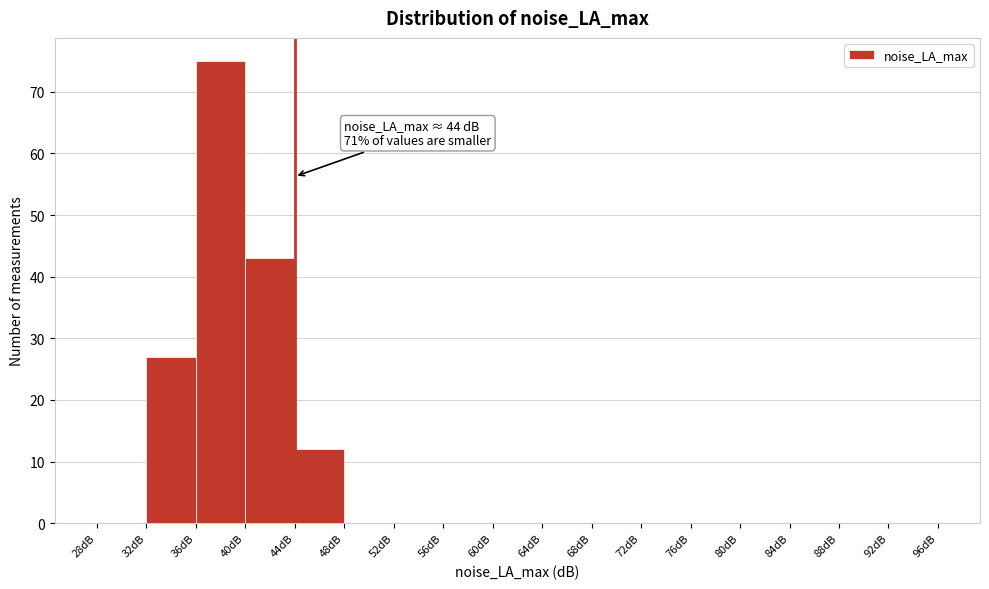

Over which range of the x-axis is the bar tallest?

36 to 40